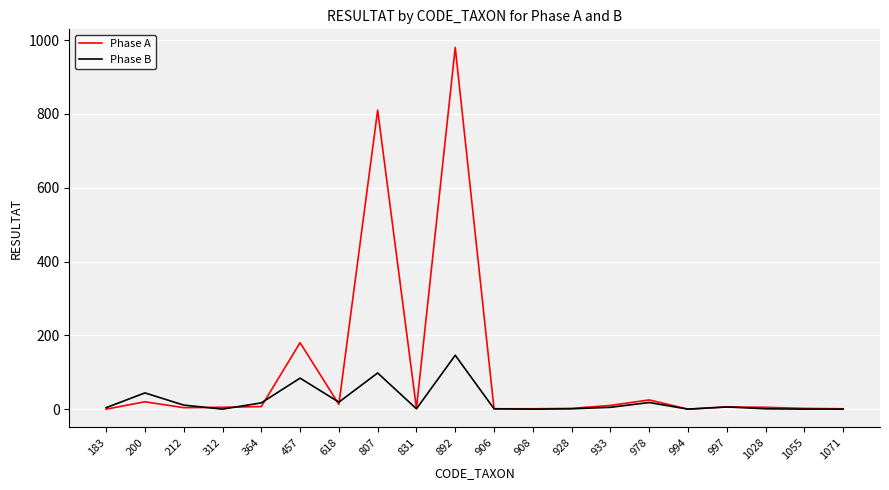

At which label does Phase B first exceed 5?

200